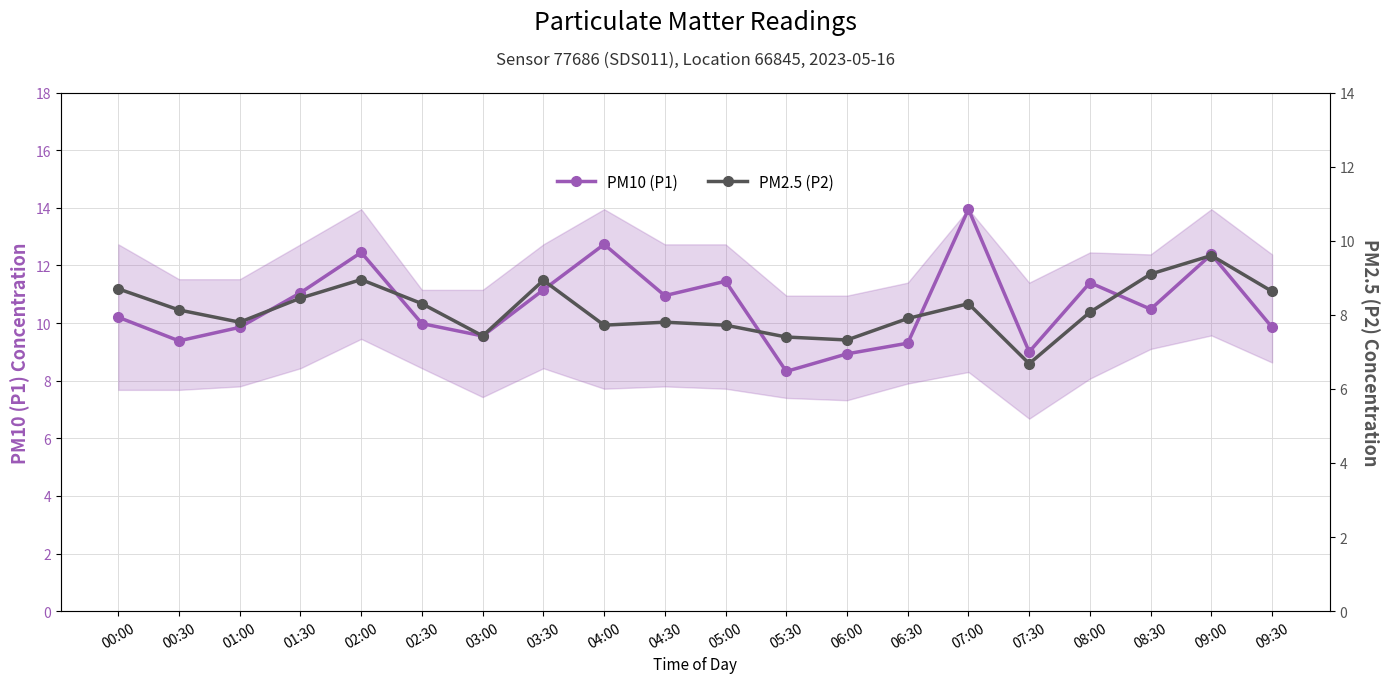

What is the difference between the maximum and minimum values in the PM10 (P1) series?

5.6